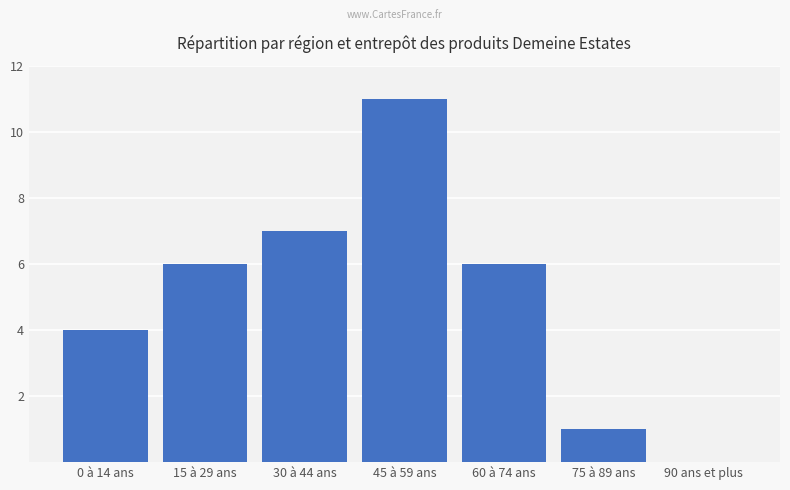

How many positive values are there?

6